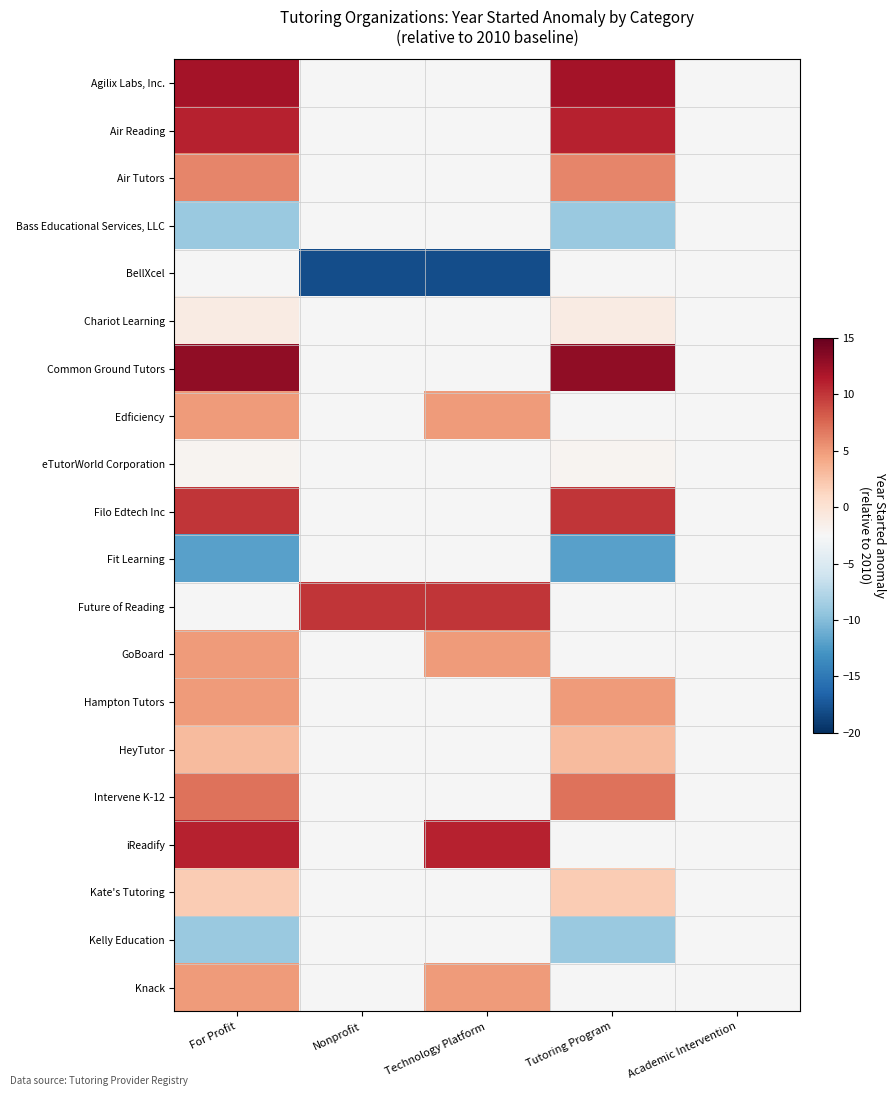

At For Profit, list the series in order from smallest to largest.

Bass Educational Services, LLC, BellXcel, Fit Learning, Kelly Education, eTutorWorld Corporation, Chariot Learning, Kate's Tutoring, HeyTutor, Edficiency, GoBoard, Hampton Tutors, Knack, Air Tutors, Intervene K-12, Filo Edtech Inc, Air Reading, iReadify, Agilix Labs, Inc., Common Ground Tutors, Future of Reading